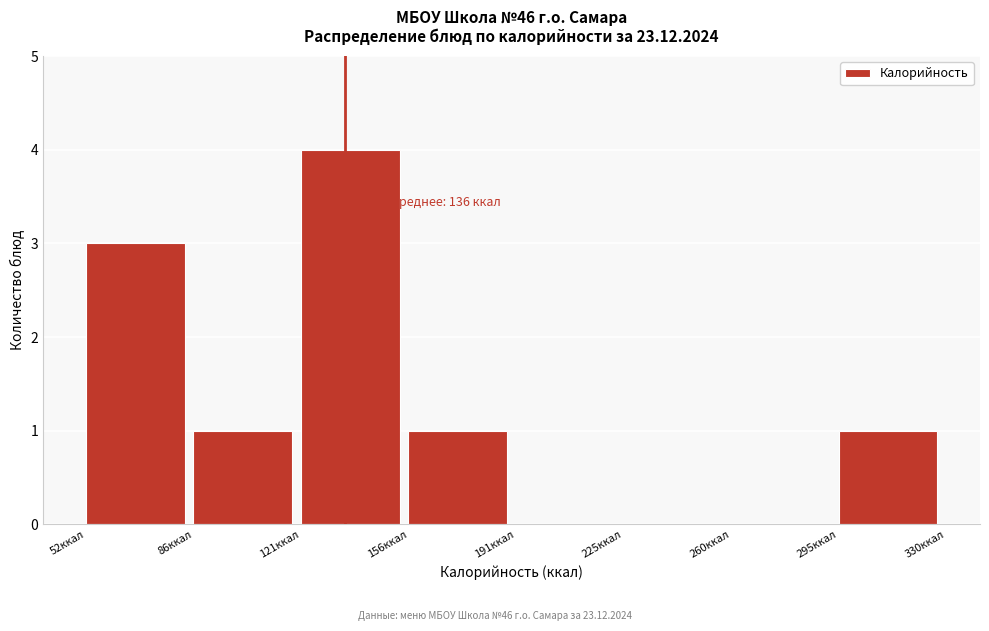

Over which range of the x-axis is the bar tallest?

120 to 155